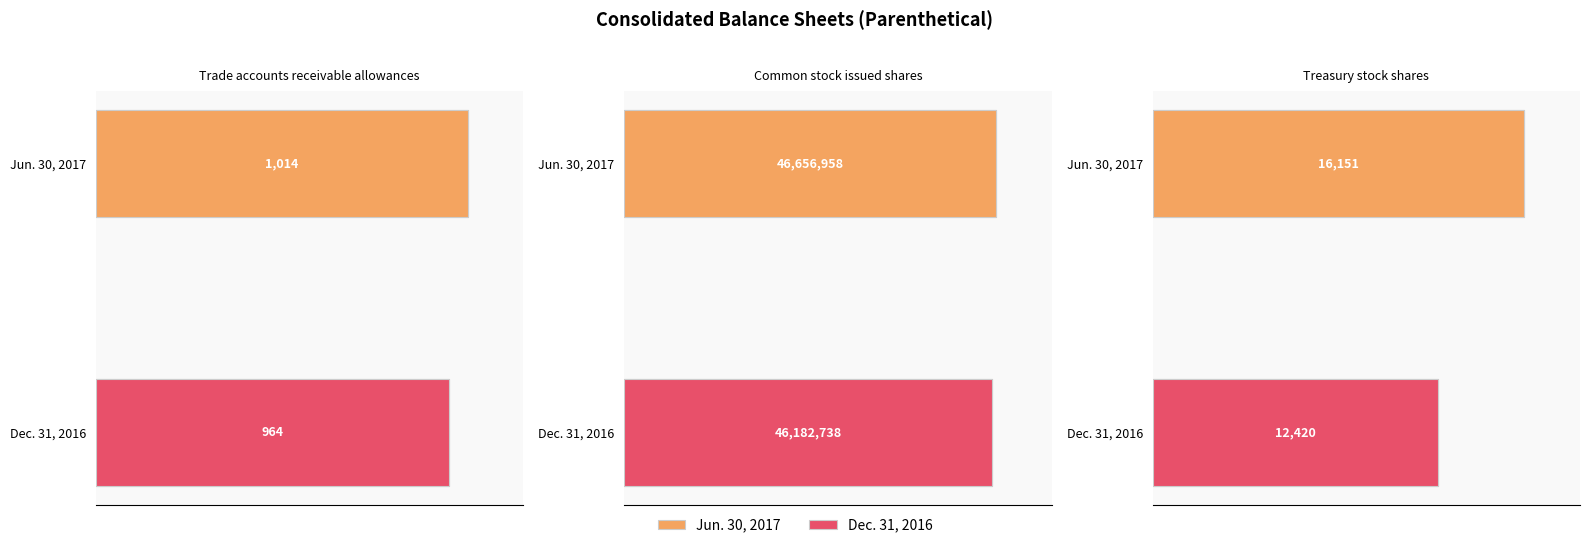

What is the value of the Jun. 30, 2017 bar at the 3rd from the left?

16151